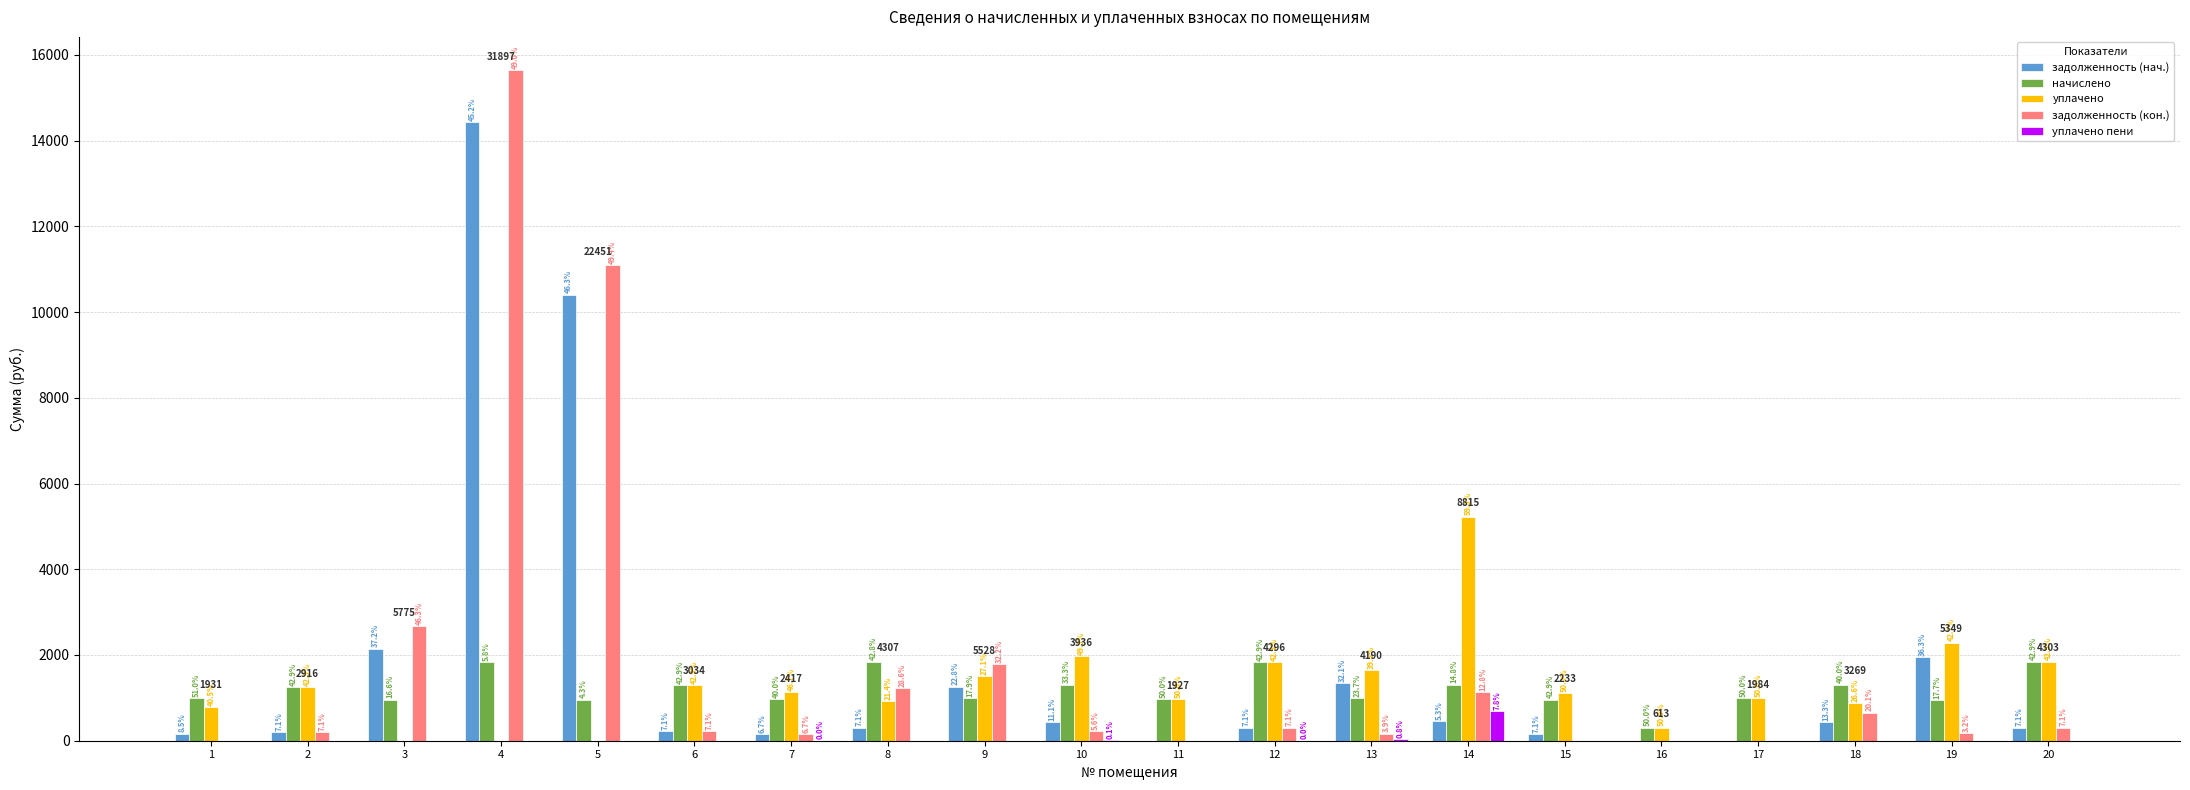

What are all the series names shown in the legend?

задолженность (нач.), начислено, уплачено, задолженность (кон.), уплачено пени